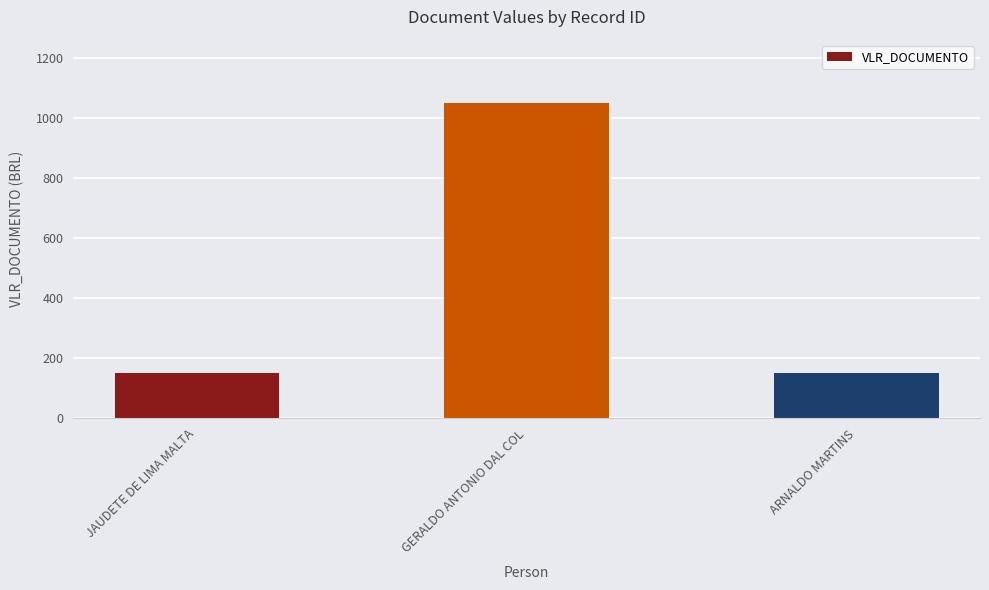

Reading left to right, what are all the values shown in this chart?

150	1050	150